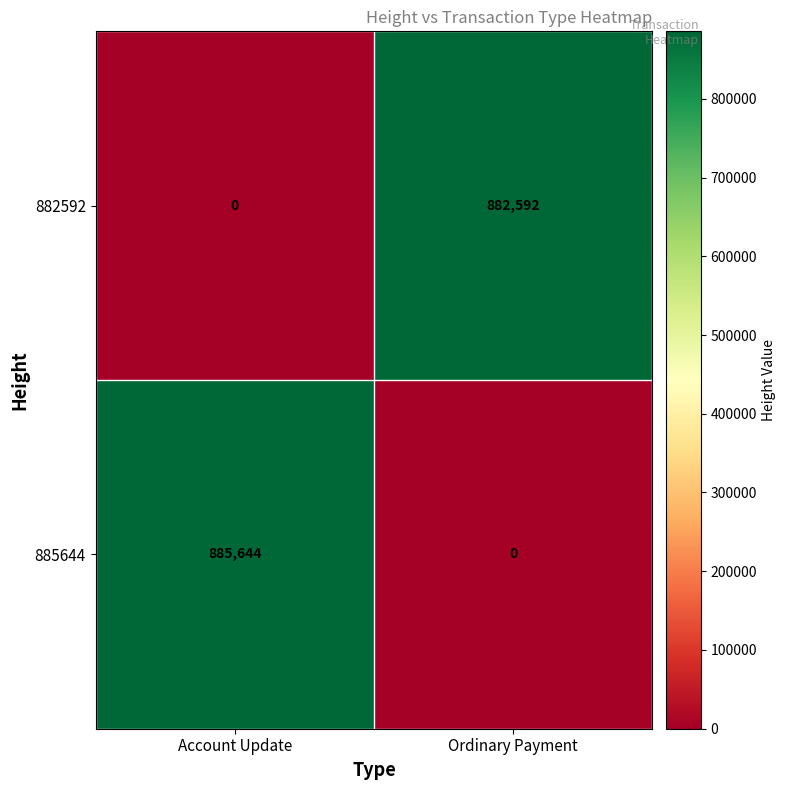

At which label is 882592 closest to 441296?

Account Update